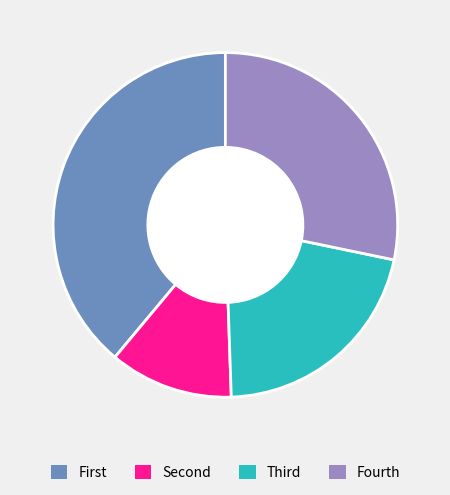

Rank the categories by value from highest to lowest.

First, Fourth, Third, Second